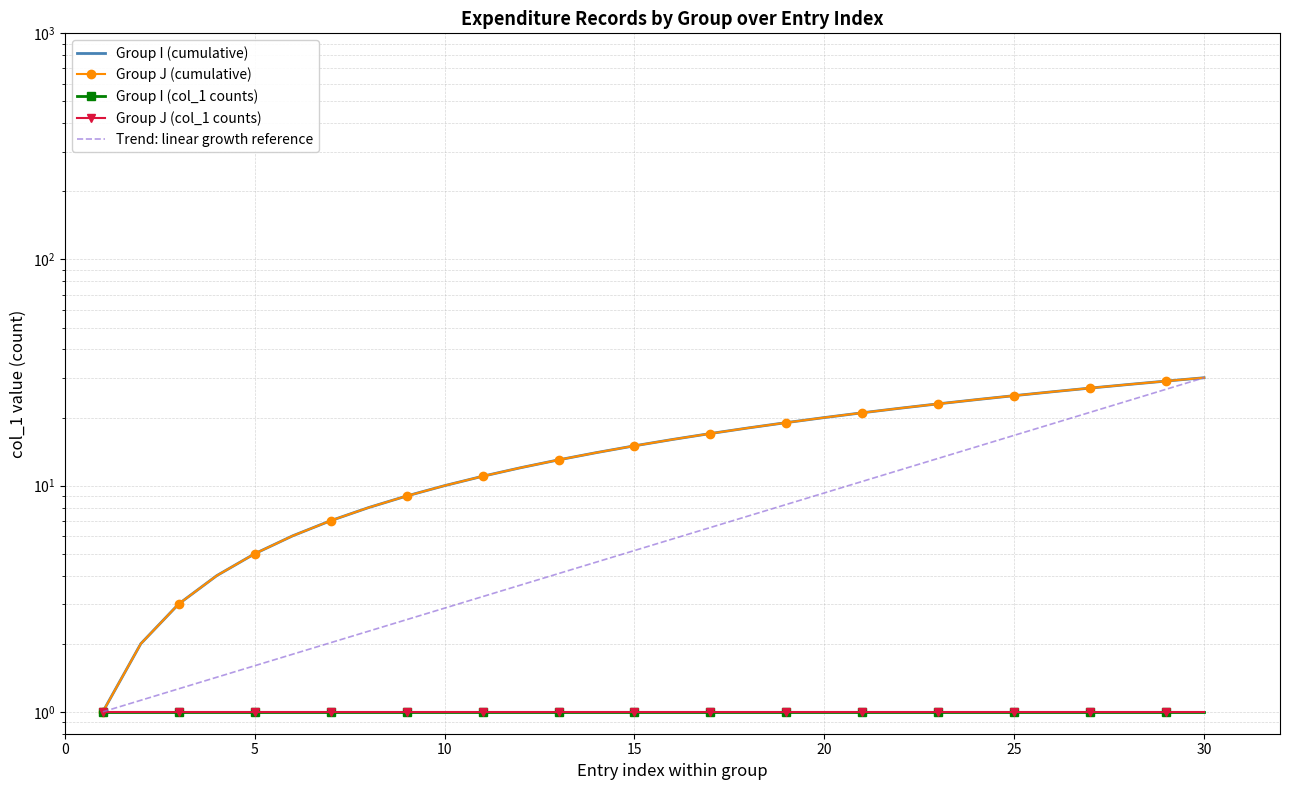

What is the sum of all Group I (cumulative) values?

465